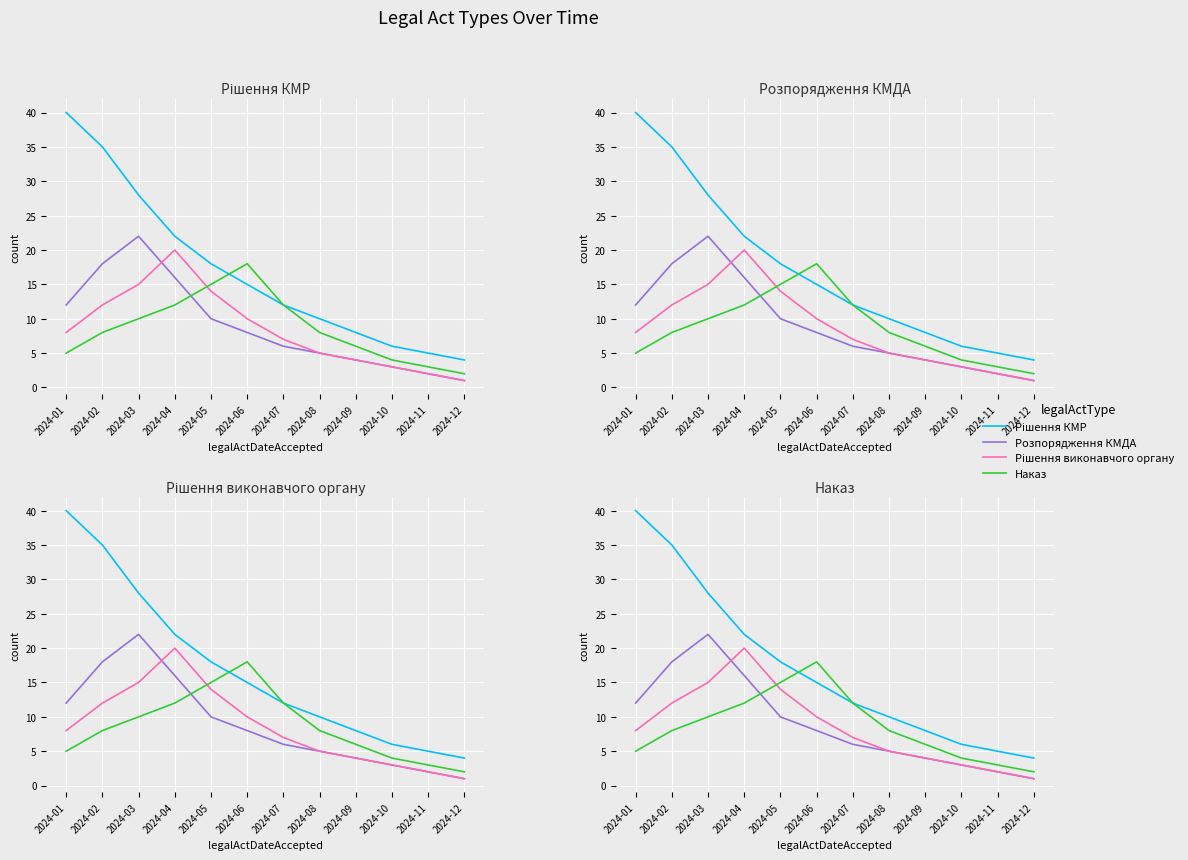

What are all the series names shown in the legend?

Рішення КМР, Розпорядження КМДА, Рішення виконавчого органу, Наказ